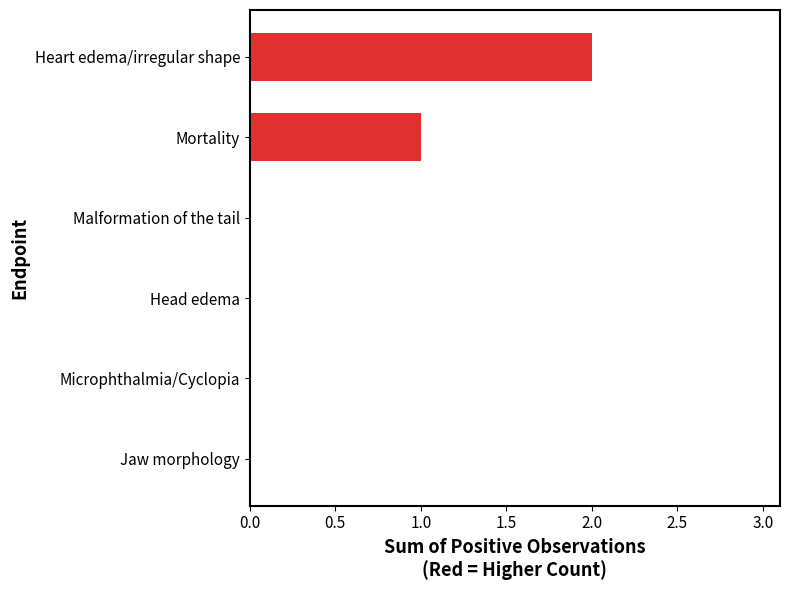

Which has a higher value, Head edema or Mortality?

Mortality